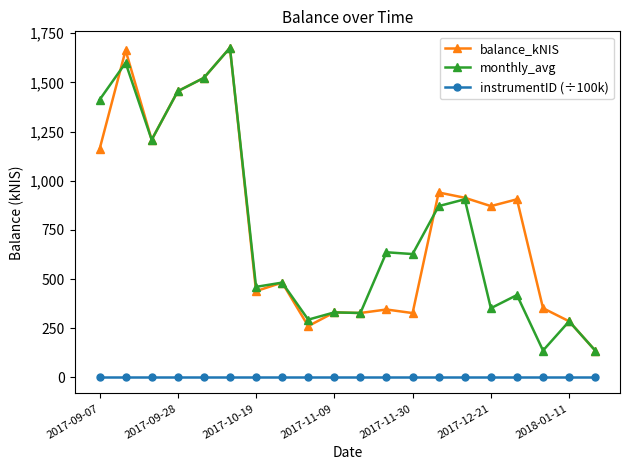

Which series has the largest total across all categories?

balance_kNIS